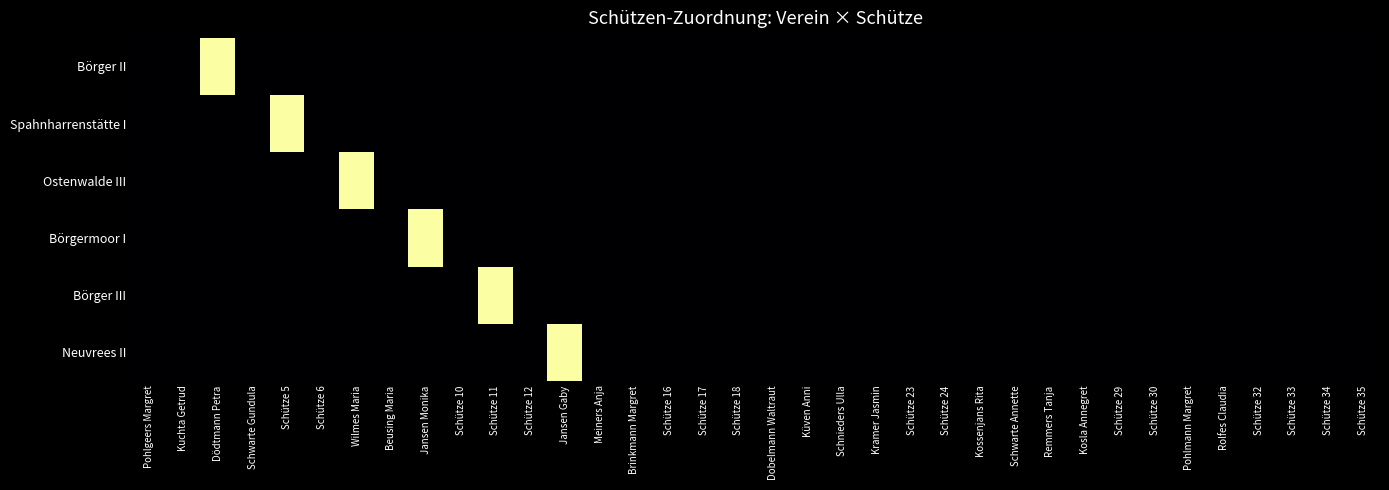

What is the maximum value shown in the chart?

1